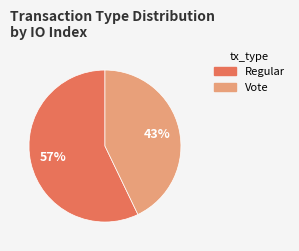

To the nearest percent, what is the average slice percentage?

50%